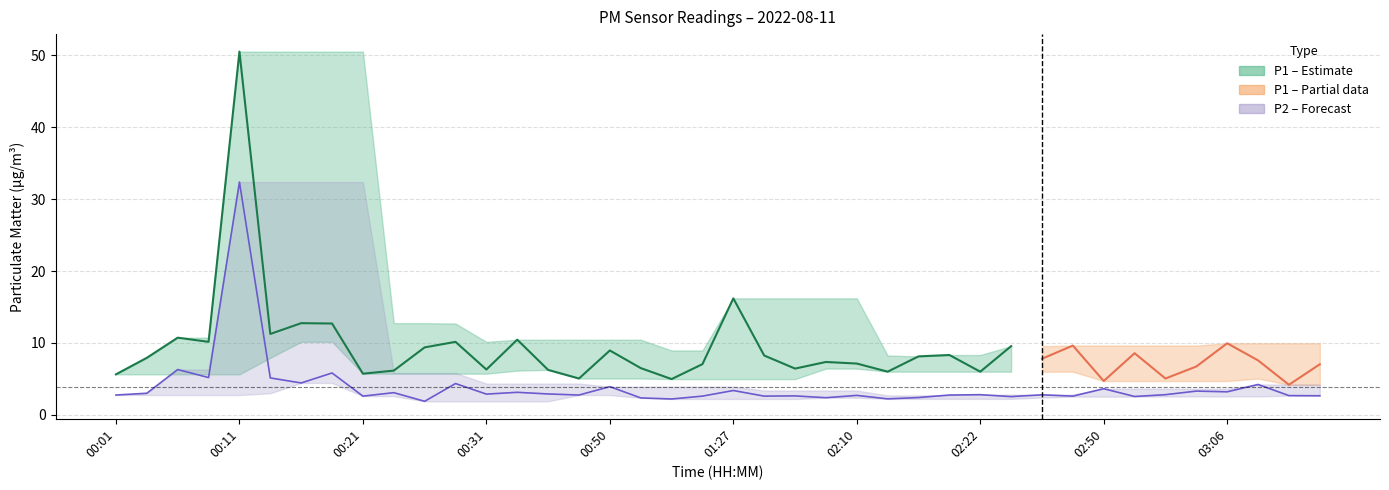

What value does the data have at 03:09?

4.2